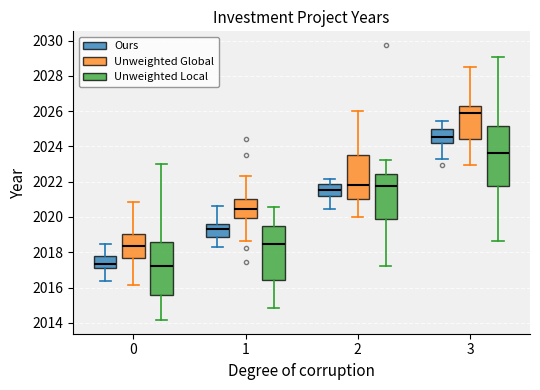

Comparing the boxes themselves (not the whiskers), which one is the tallest?

3 (Unweighted Local)